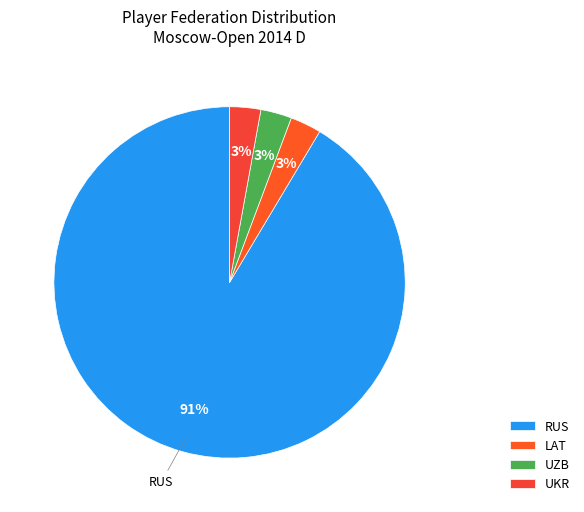

What is the change in value from RUS to LAT?

-147